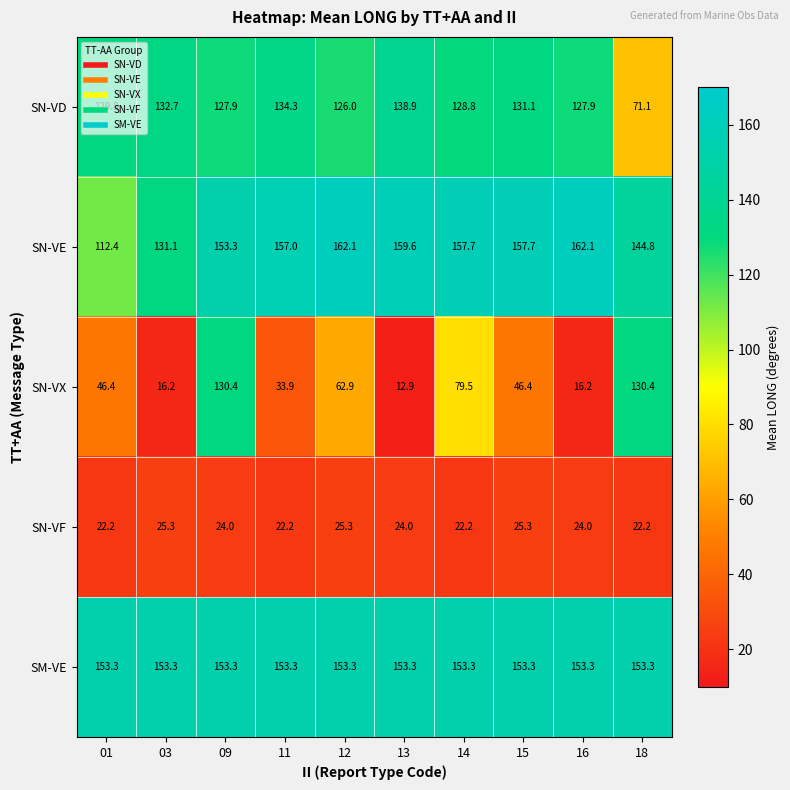

What is the average value of the SN-VF series?

23.7